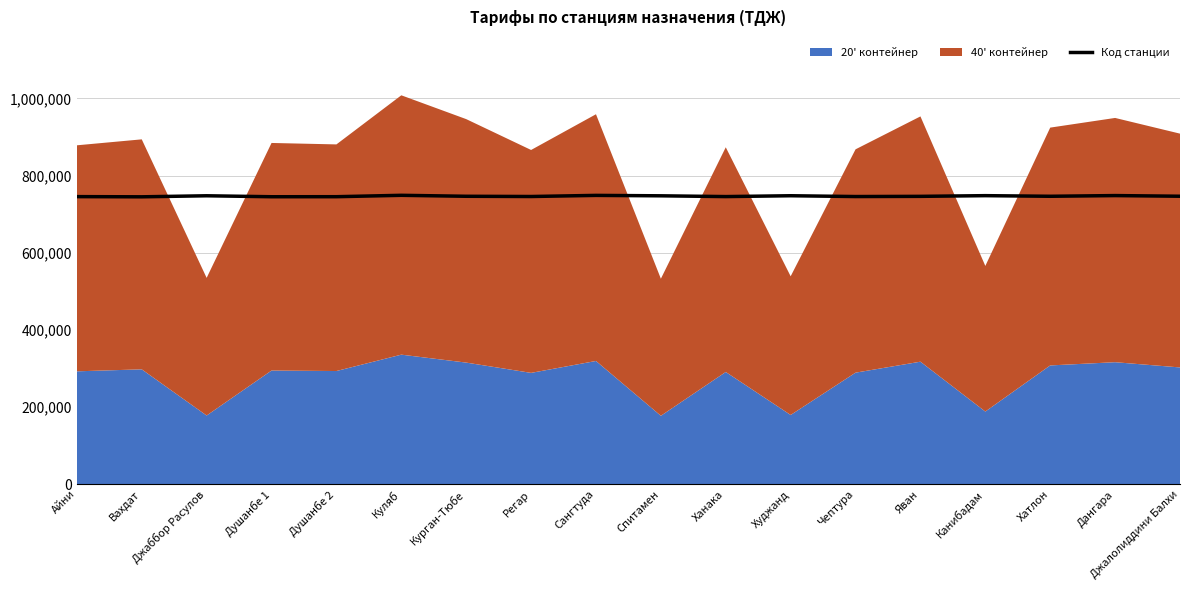

True or false: the data shows 745008 at Вахдат.

True